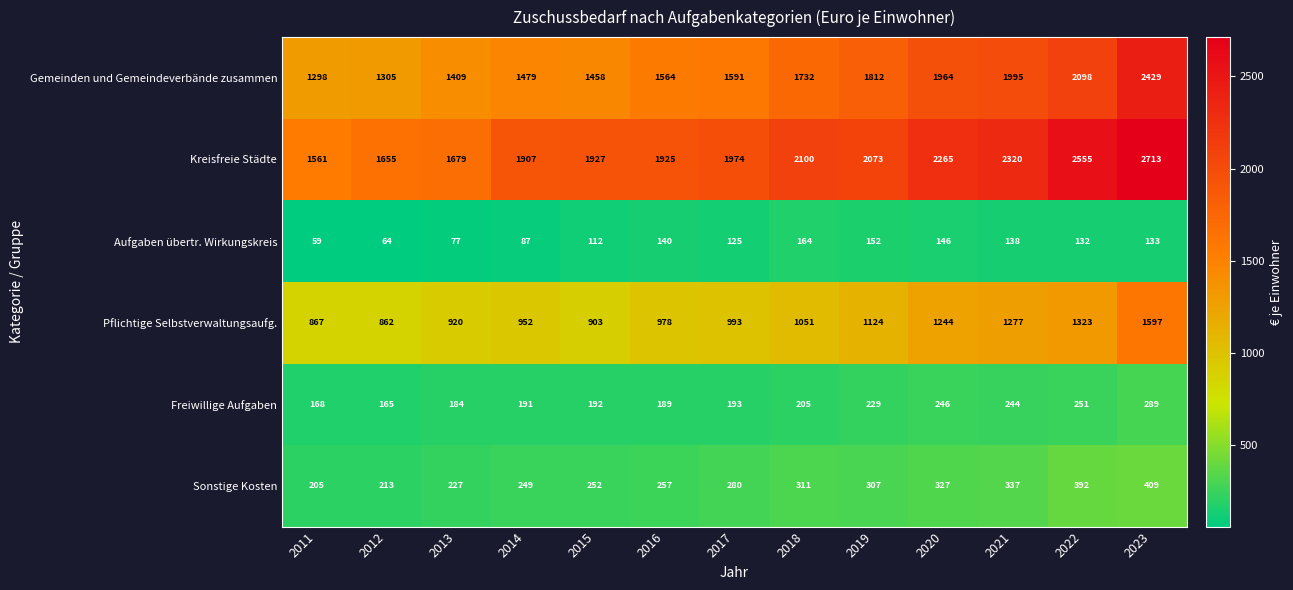

At which category is the sum across all series the highest?

2023